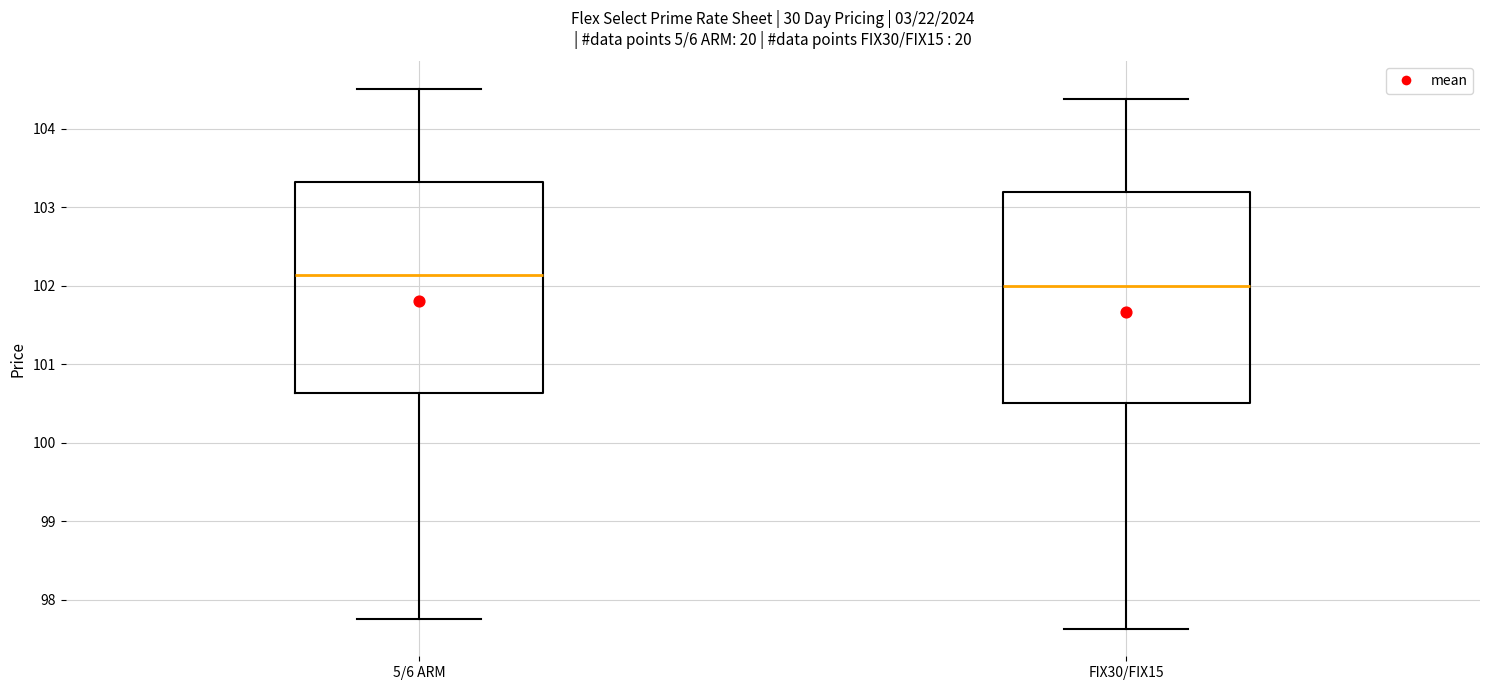

Which box's median line is the lowest?

FIX30/FIX15